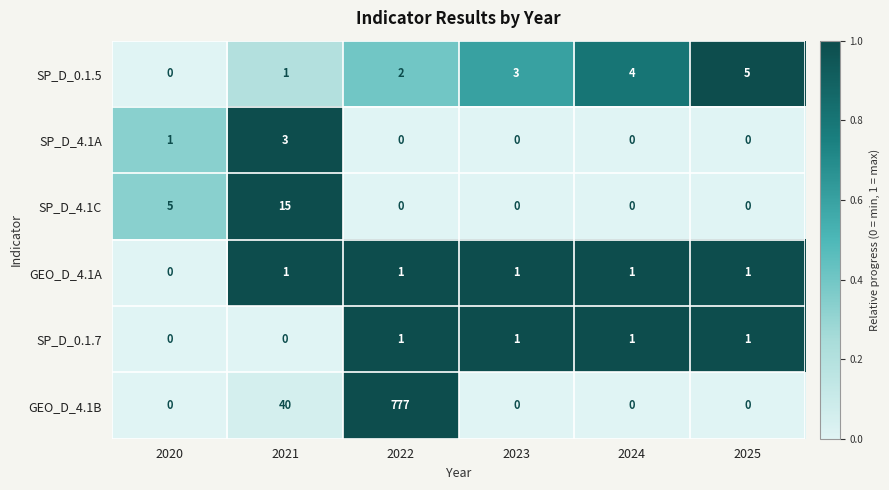

Which category has the highest value across all series?

2022